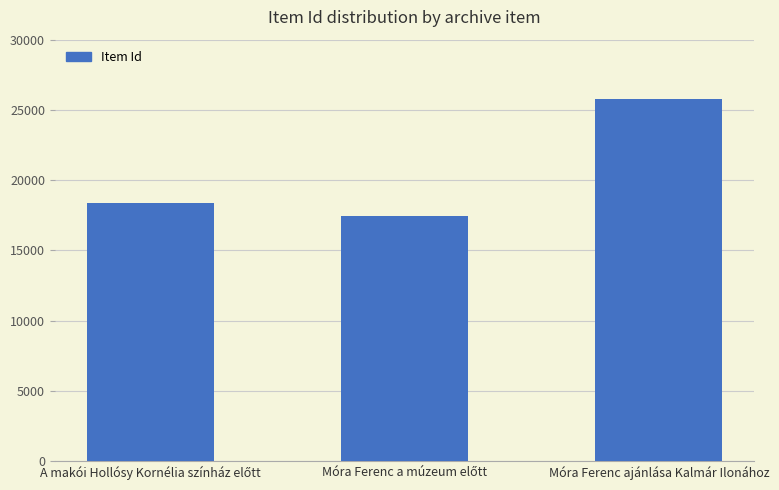

What is the value of the 1st bar from the left?

18346